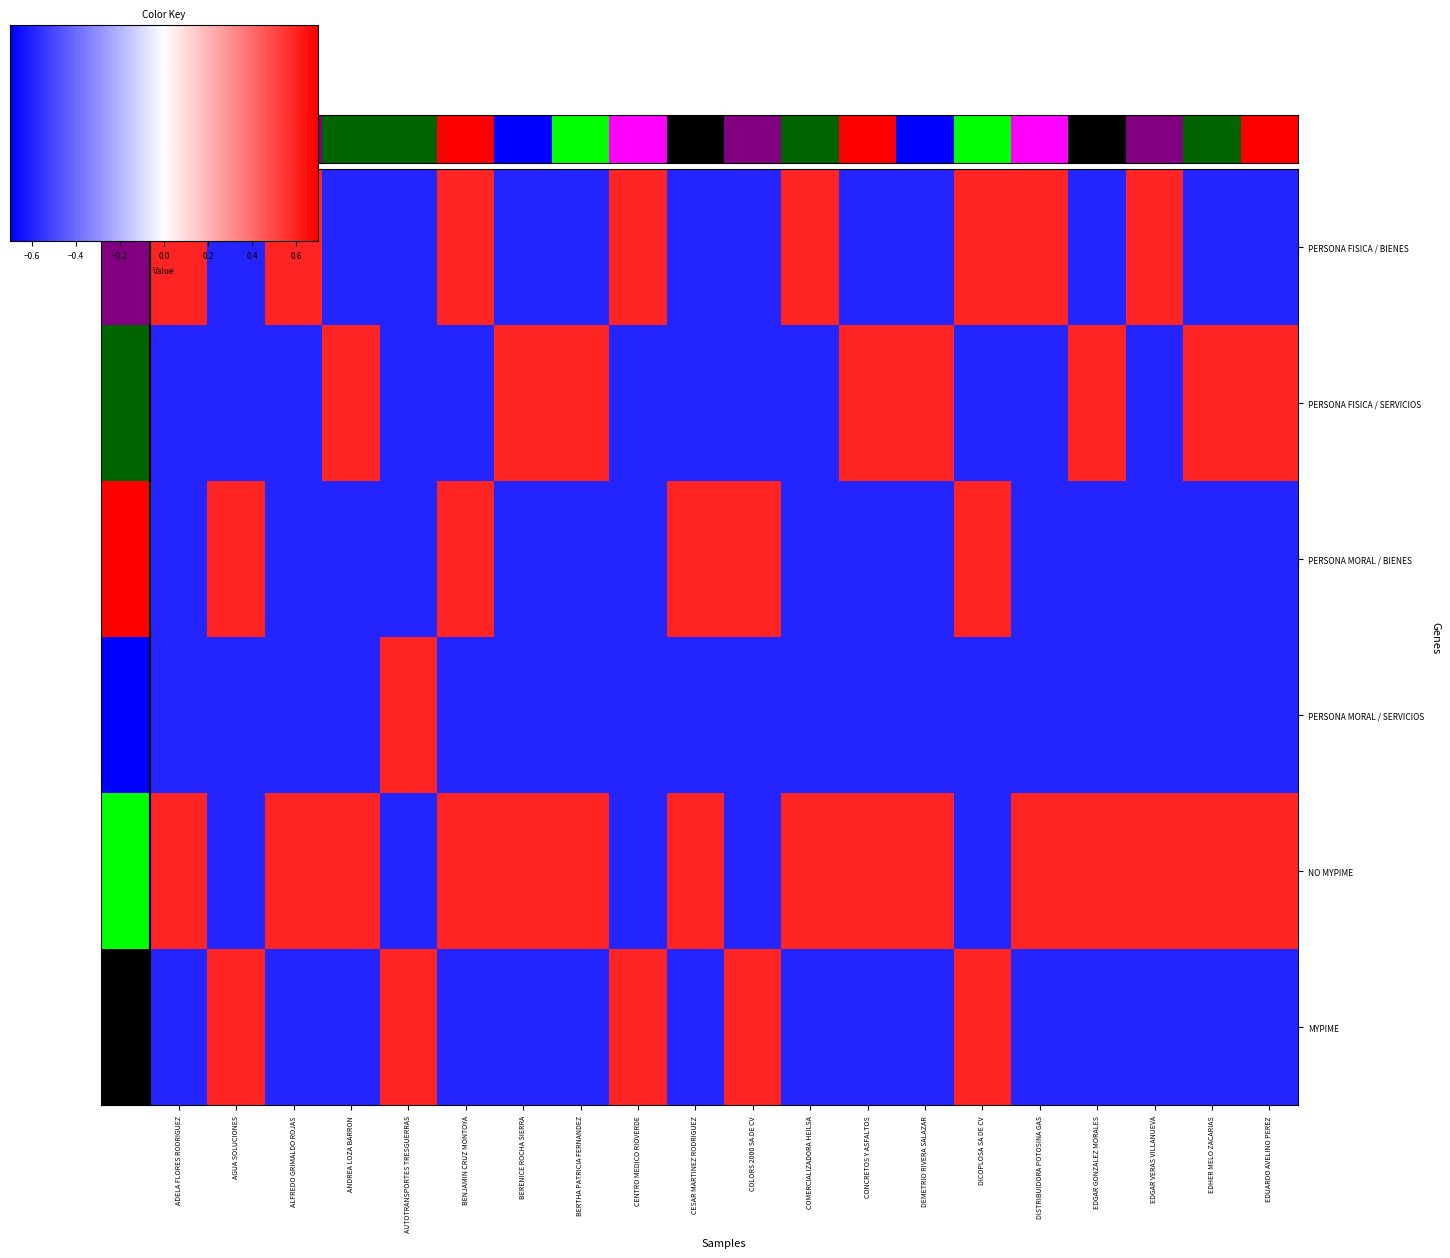

Reading left to right, what are all the values shown in this chart?

PERSONA FISICA / BIENES: 0.6	-0.6	0.6	-0.6	-0.6	0.6	-0.6	-0.6	0.6	-0.6	-0.6	0.6	-0.6	-0.6	0.6	0.6	-0.6	0.6	-0.6	-0.6
PERSONA FISICA / SERVICIOS: -0.6	-0.6	-0.6	0.6	-0.6	-0.6	0.6	0.6	-0.6	-0.6	-0.6	-0.6	0.6	0.6	-0.6	-0.6	0.6	-0.6	0.6	0.6
PERSONA MORAL / BIENES: -0.6	0.6	-0.6	-0.6	-0.6	0.6	-0.6	-0.6	-0.6	0.6	0.6	-0.6	-0.6	-0.6	0.6	-0.6	-0.6	-0.6	-0.6	-0.6
PERSONA MORAL / SERVICIOS: -0.6	-0.6	-0.6	-0.6	0.6	-0.6	-0.6	-0.6	-0.6	-0.6	-0.6	-0.6	-0.6	-0.6	-0.6	-0.6	-0.6	-0.6	-0.6	-0.6
NO MYPIME: 0.6	-0.6	0.6	0.6	-0.6	0.6	0.6	0.6	-0.6	0.6	-0.6	0.6	0.6	0.6	-0.6	0.6	0.6	0.6	0.6	0.6
MYPIME: -0.6	0.6	-0.6	-0.6	0.6	-0.6	-0.6	-0.6	0.6	-0.6	0.6	-0.6	-0.6	-0.6	0.6	-0.6	-0.6	-0.6	-0.6	-0.6